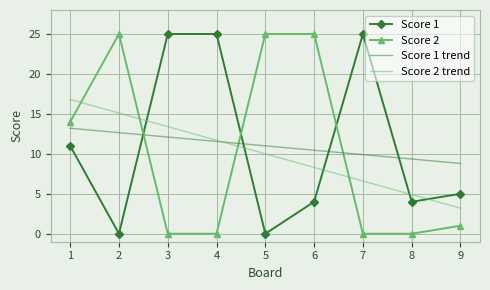

Is the value of Score 2 trend at 8 greater than the value of Score 1 trend at 1?

No